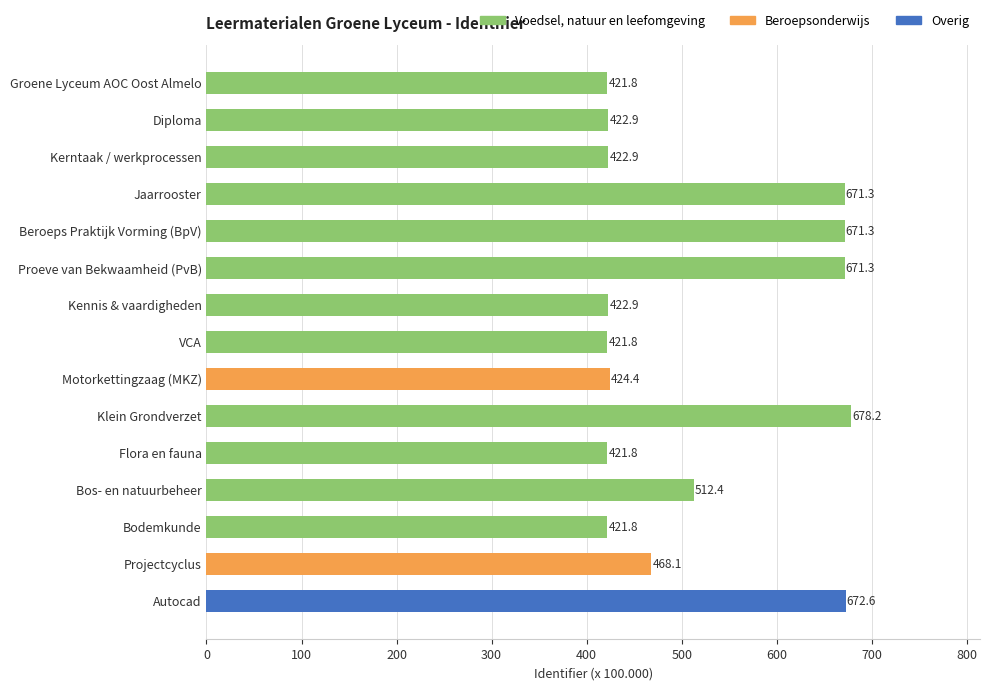

The chart shows a value of 672.6 at Autocad. True or false?

True